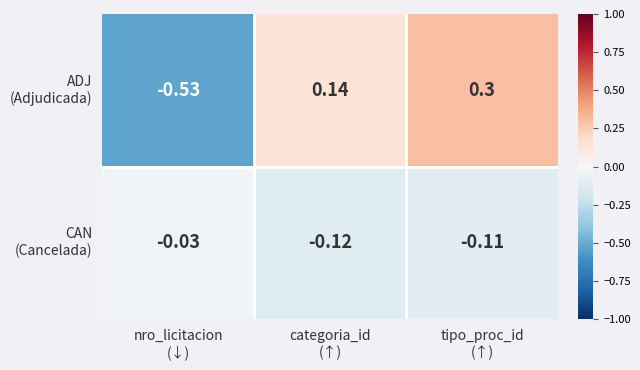

How many distinct data groups are displayed?

2